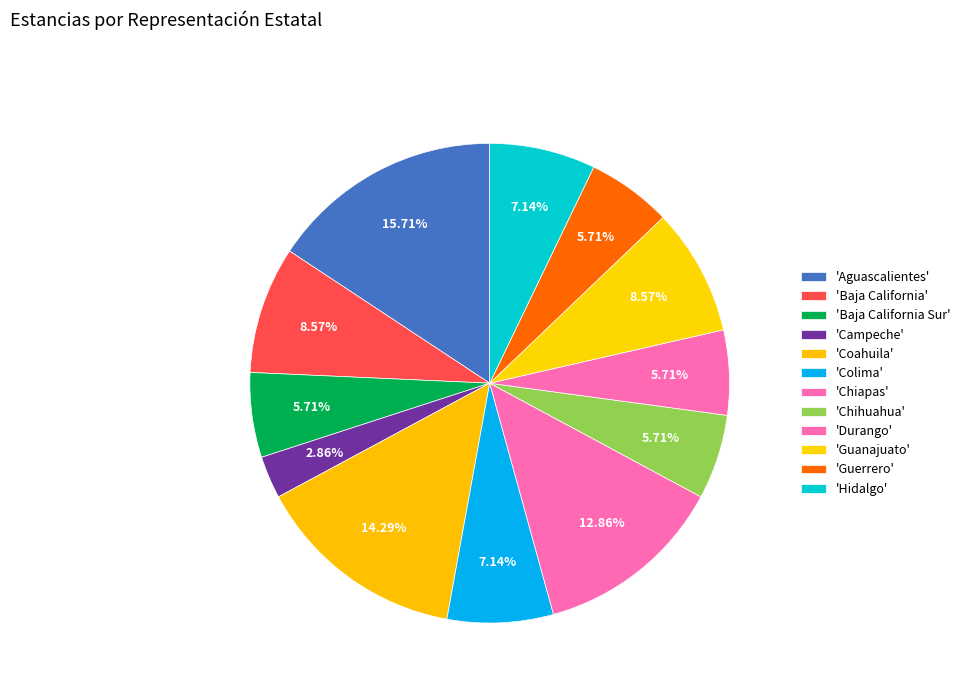

How many segments does this pie chart have?

12